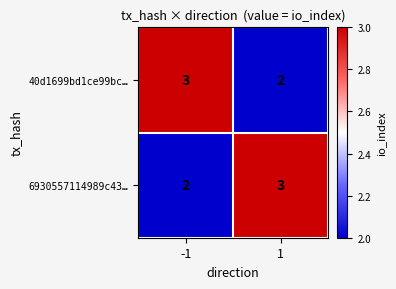

What is the sum of all 6930557114989c43… values?

5